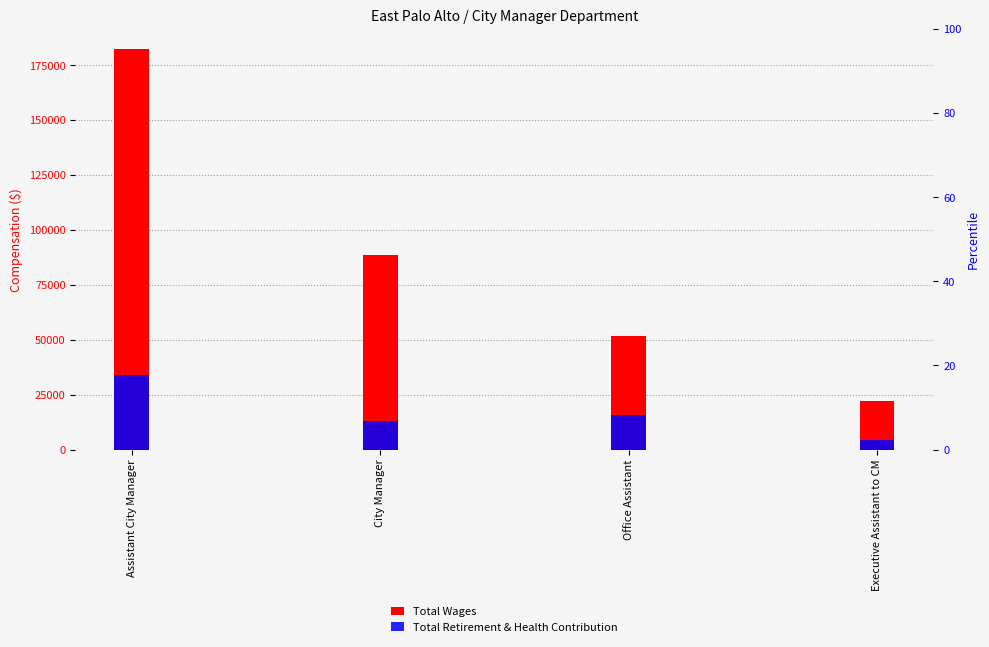

Rank the series by their average value, from lowest to highest.

Total Retirement & Health Contribution, Total Wages